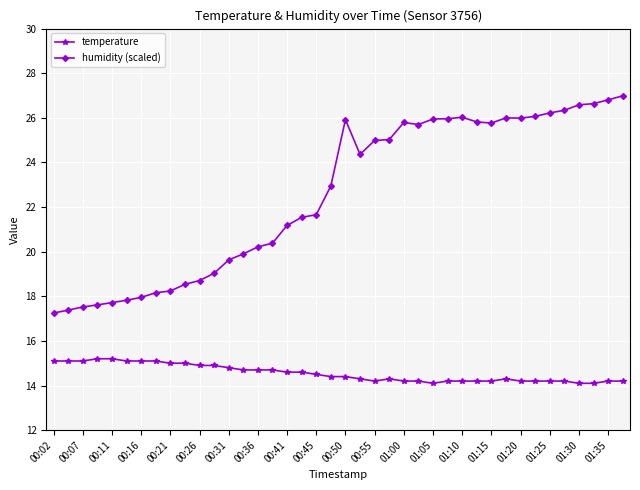

True or false: temperature and humidity (scaled) cross at least once.

False